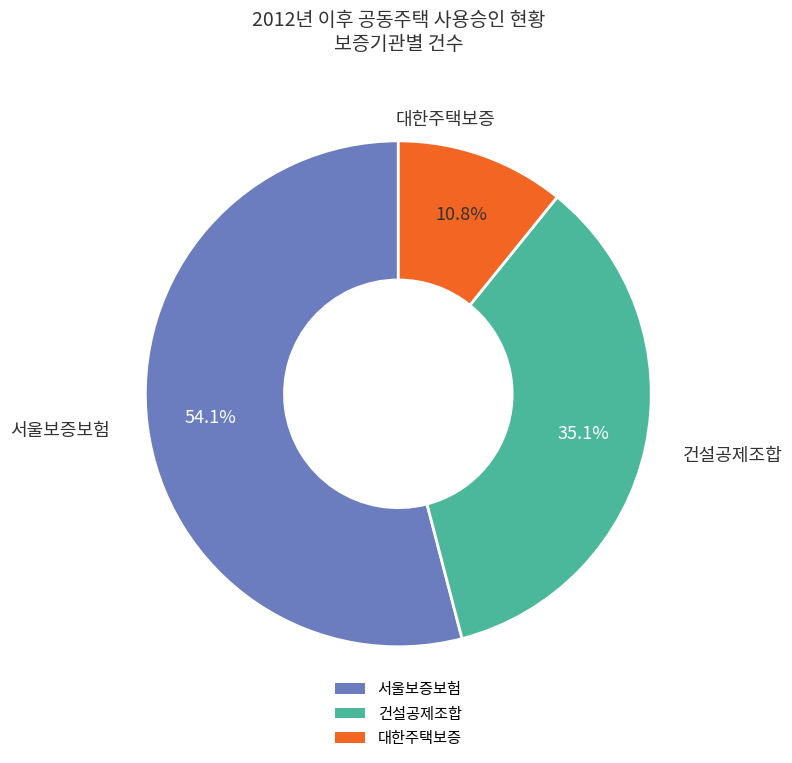

Is 서울보증보험 the majority of the pie?

Yes